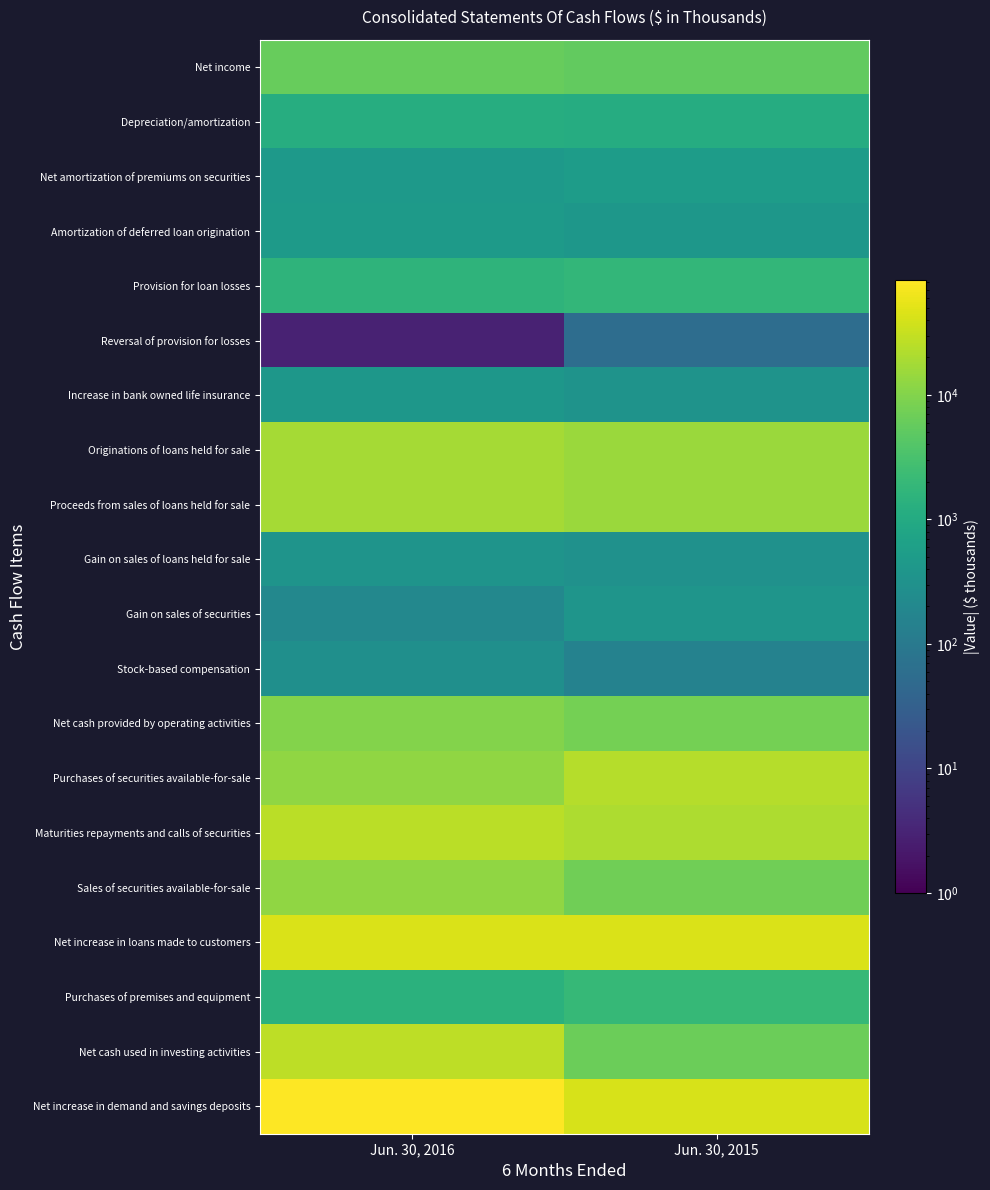

What is the difference between the highest and lowest values at Jun. 30, 2015?

44653